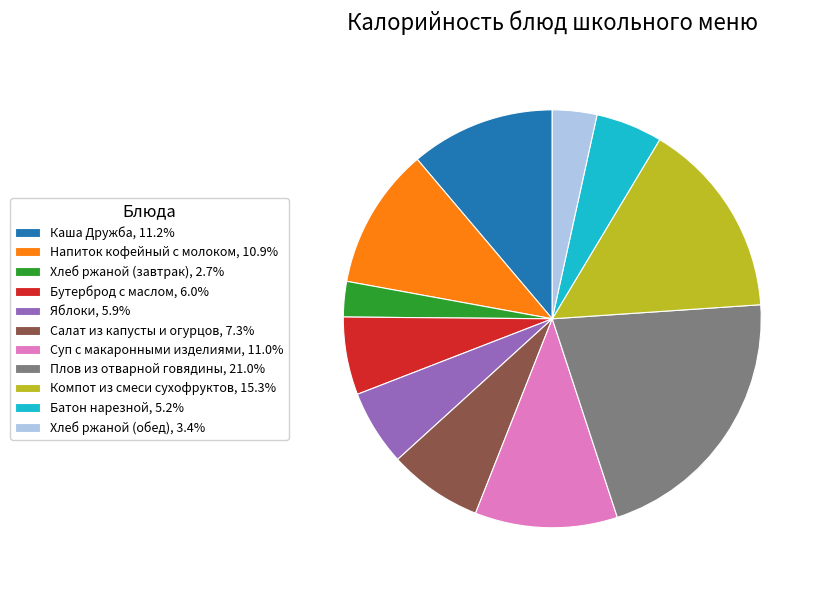

Is Компот из смеси сухофруктов the majority of the pie?

No